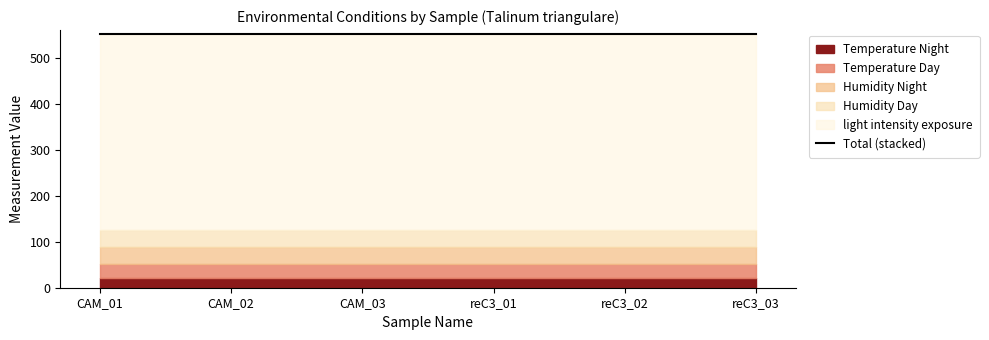

True or false: Humidity Night and Temperature Day cross at least once.

False